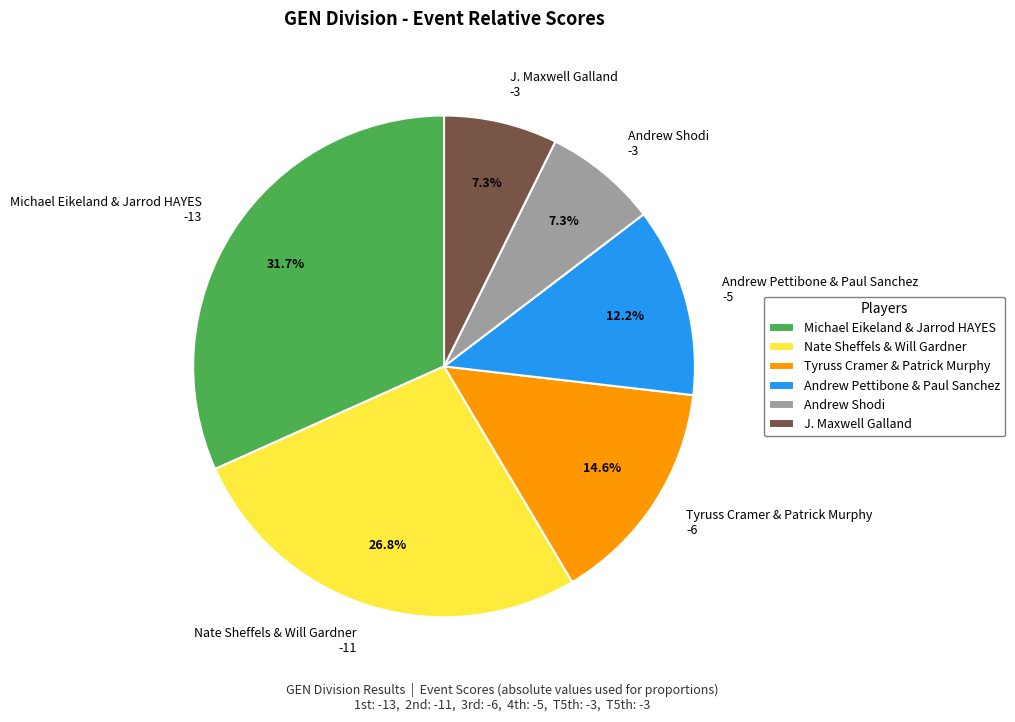

To the nearest percent, what is the average slice percentage?

17%